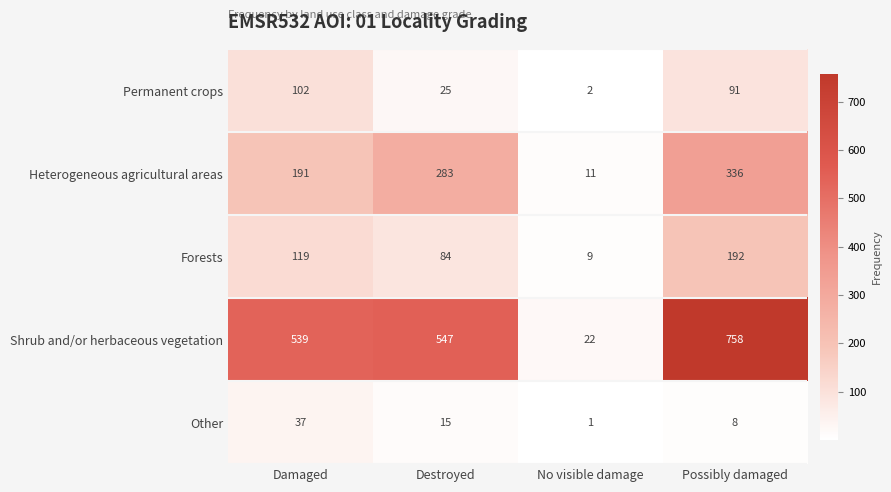

Which series has the largest total across all categories?

Shrub and/or herbaceous vegetation